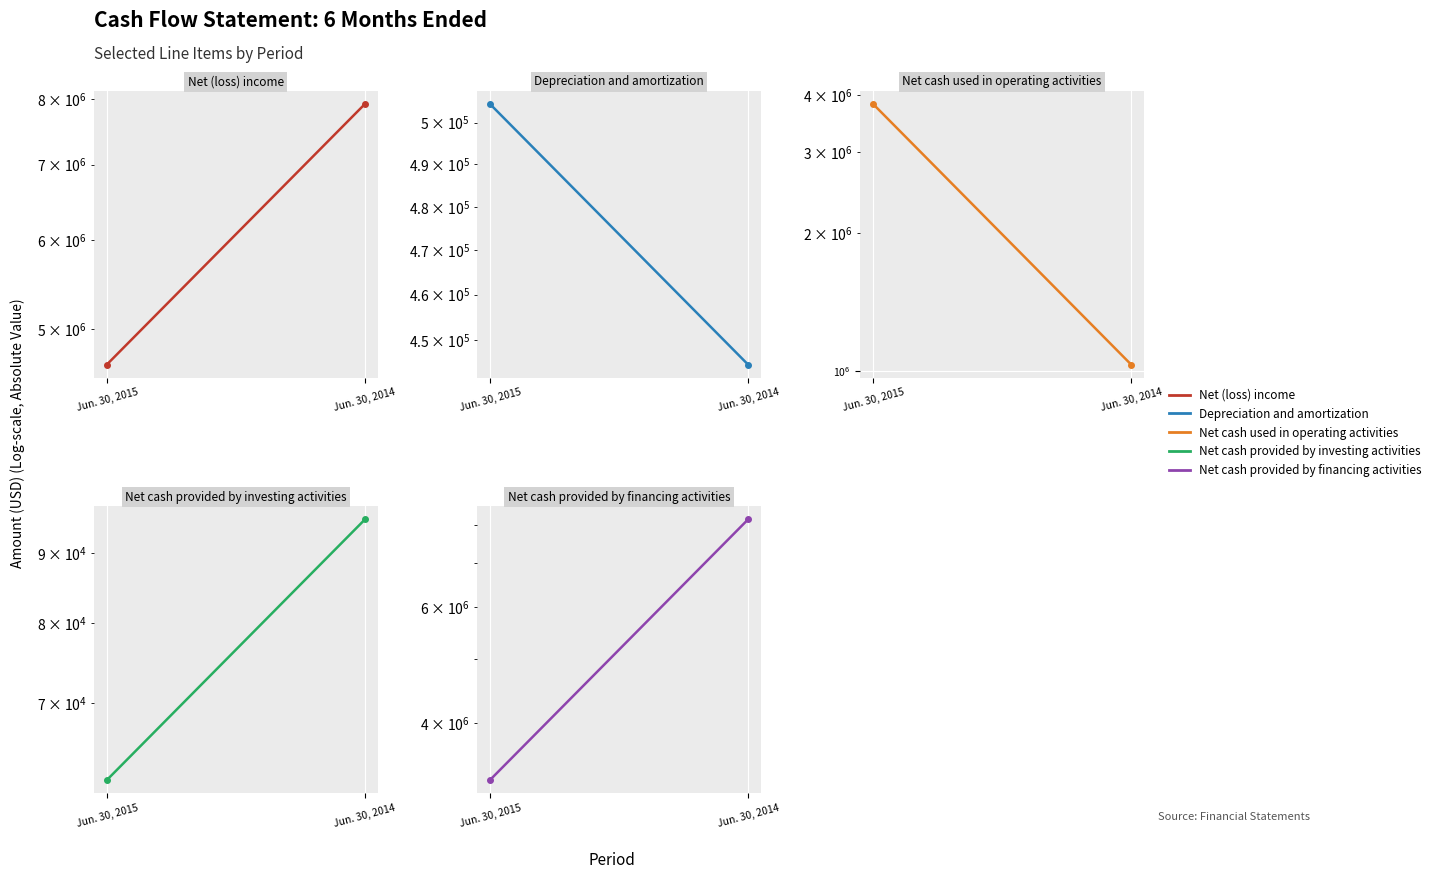

True or false: Net (loss) income has a value of 12474545 at Jun. 30, 2014.

False